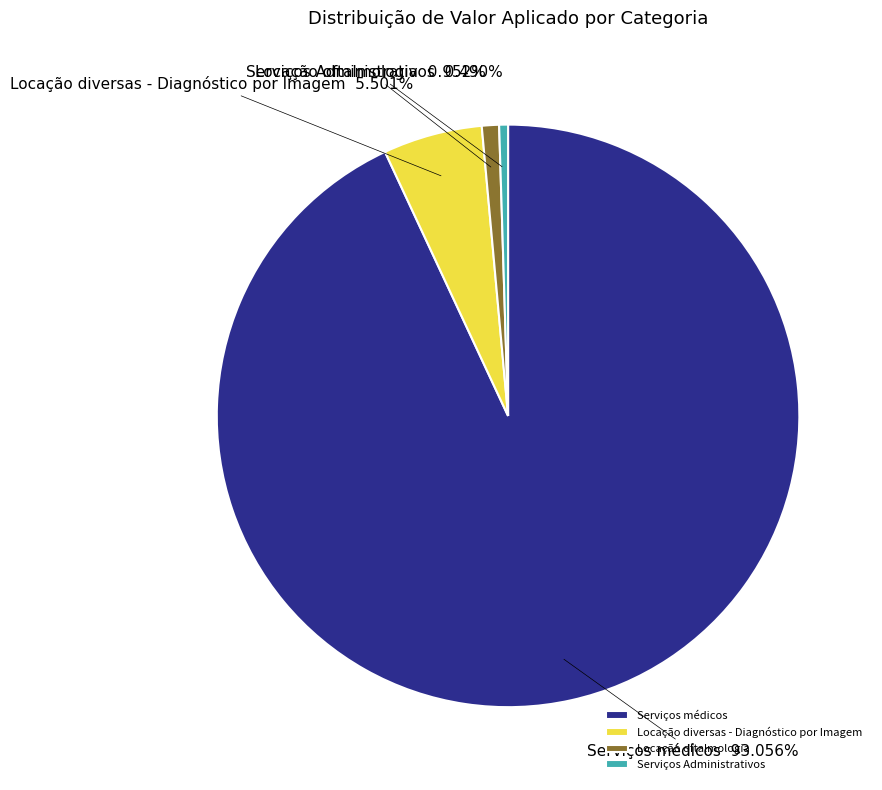

Which slice is the largest?

Serviços médicos